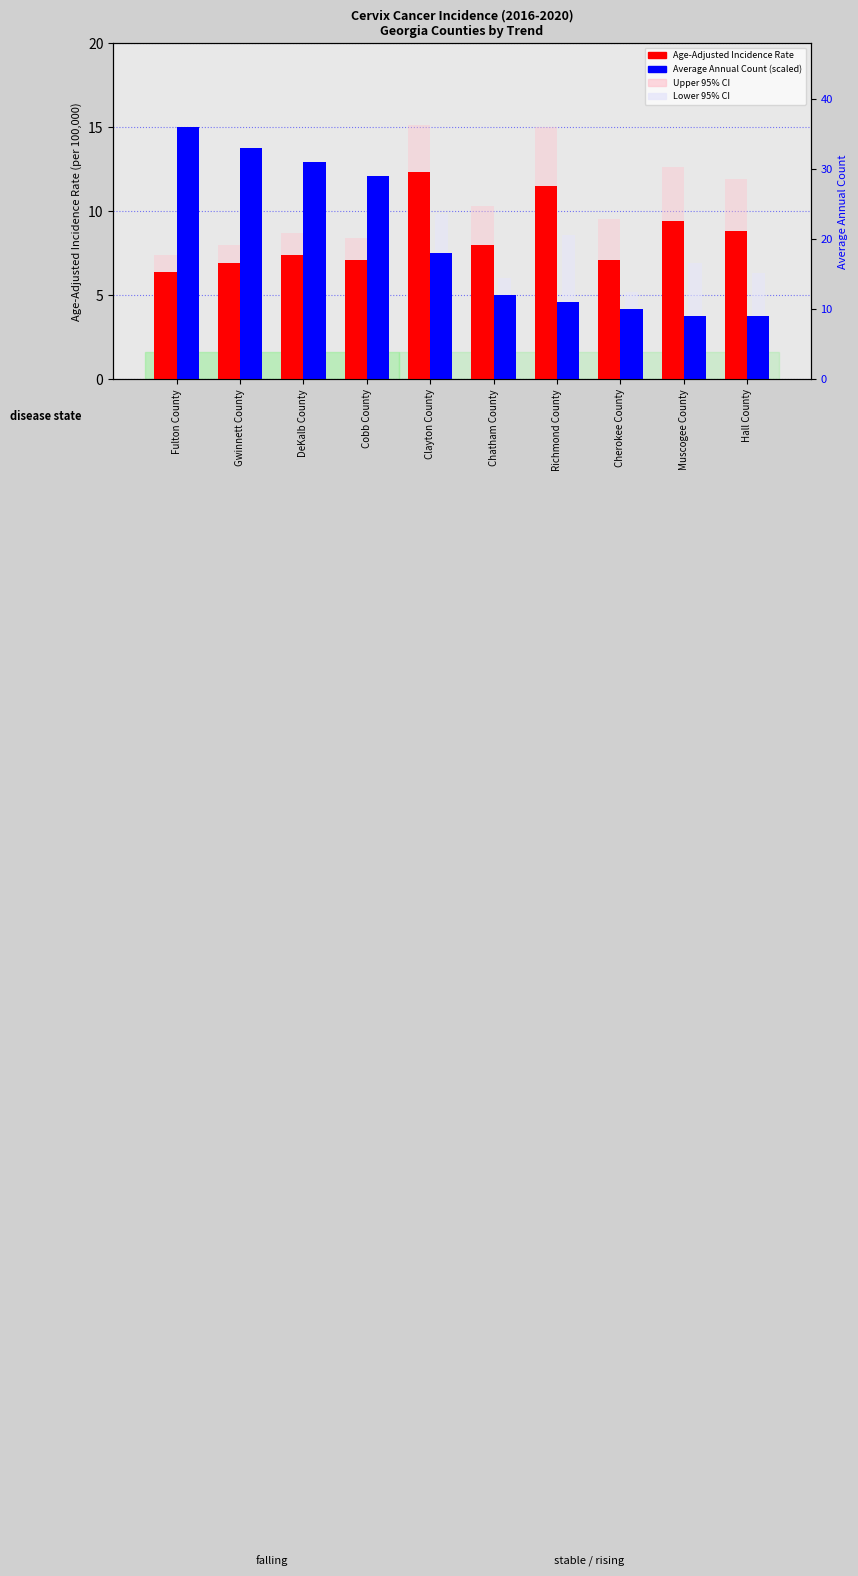

How many groups of bars are there?

10